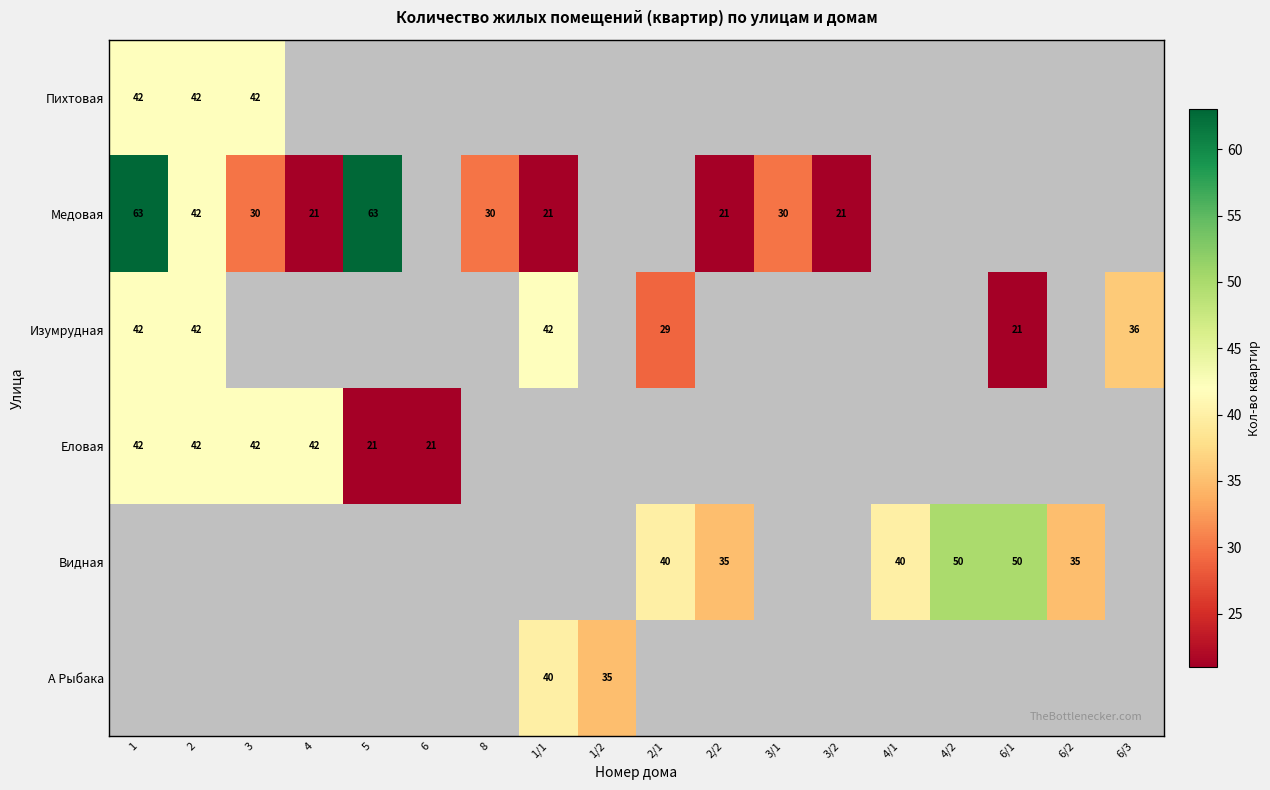

Is it true that Медовая equals 30 at 3?

True